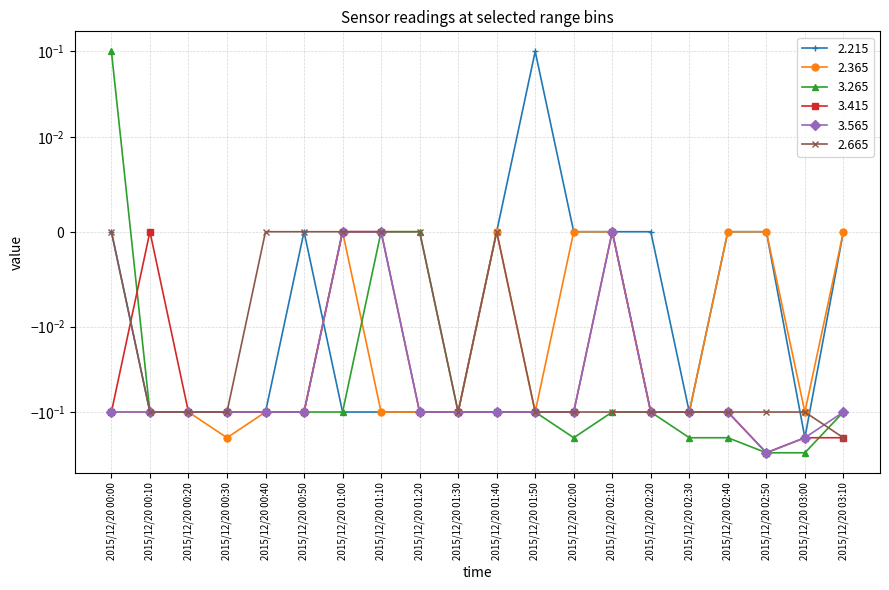

List the series in order of their peak value, highest first.

2.215, 3.265, 2.365, 3.415, 3.565, 2.665